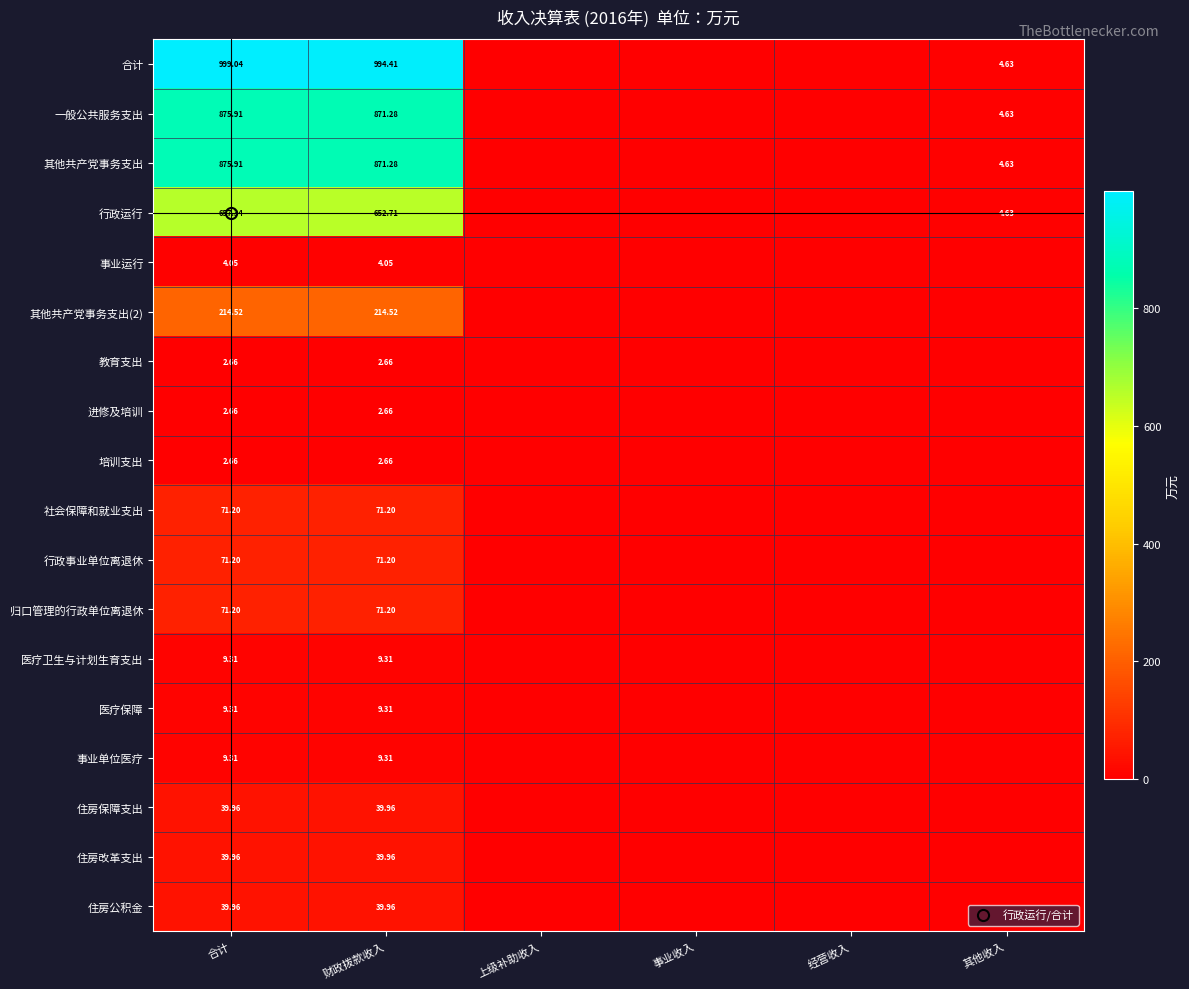

At which label does 其他共产党事务支出(2) reach its peak?

合计